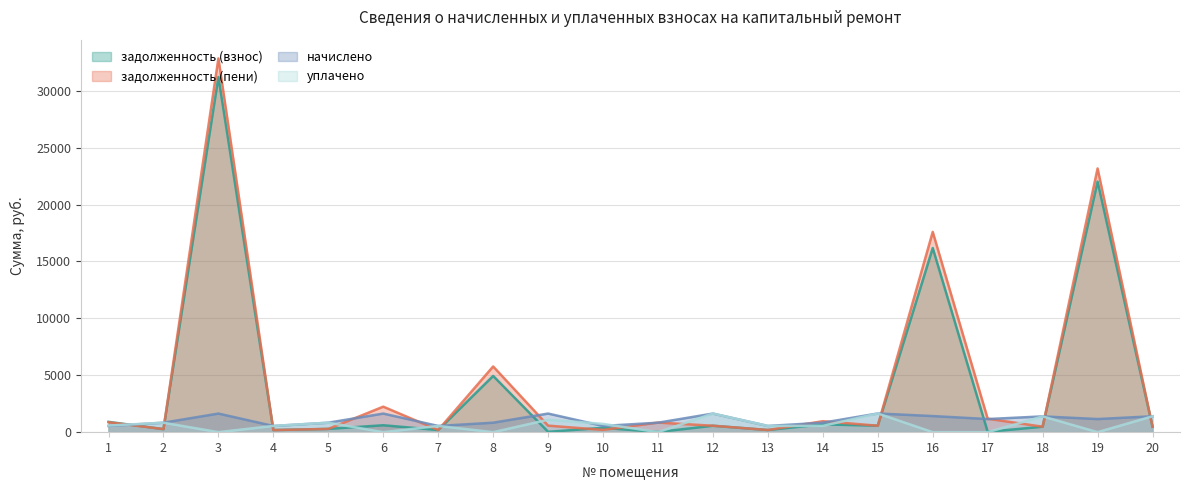

Reading left to right, extract all data points from this chart.

задолженность (взнос): 907.0	268.6	31217.2	187.8	287.0	607.6	188.9	4944.8	30.6	382.1	13.0	564.1	189.2	685.8	567.0	16185.8	30.2	479.4	22024.2	481.9
задолженность (пени): 872.7	268.6	32851.8	181.5	287.0	2242.3	188.9	5776.5	573.1	200.1	844.8	564.1	189.2	964.1	567.0	17601.0	1183.5	479.4	23177.5	481.9
начислено: 546.0	831.8	1634.7	544.3	831.8	1634.7	546.0	831.8	1634.7	546.0	831.8	1634.7	546.0	831.8	1643.2	1415.2	1153.3	1386.3	1153.3	1396.5
уплачено: 580.4	831.8	0.0	550.7	831.8	0.0	546.0	0.0	1092.2	728.0	0.0	1634.7	546.0	553.5	1643.2	0.0	0.0	1386.3	0.0	1396.5